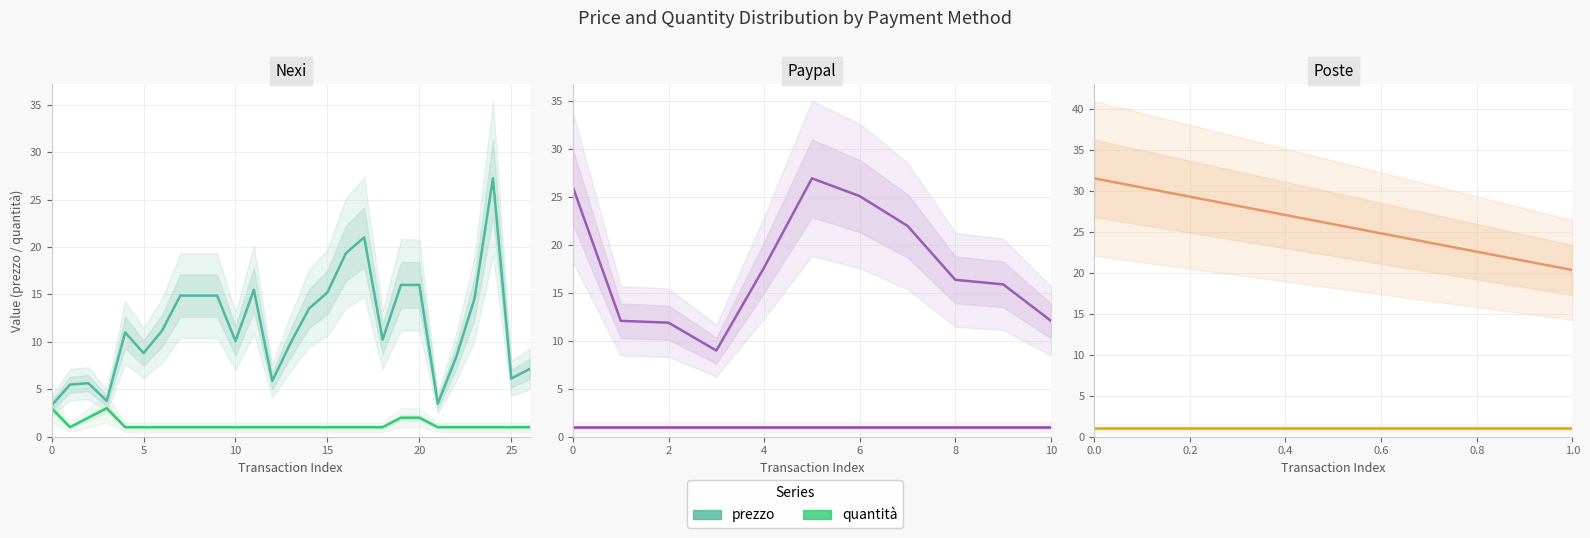

What is the approximate value of quantita at 0?

1.0